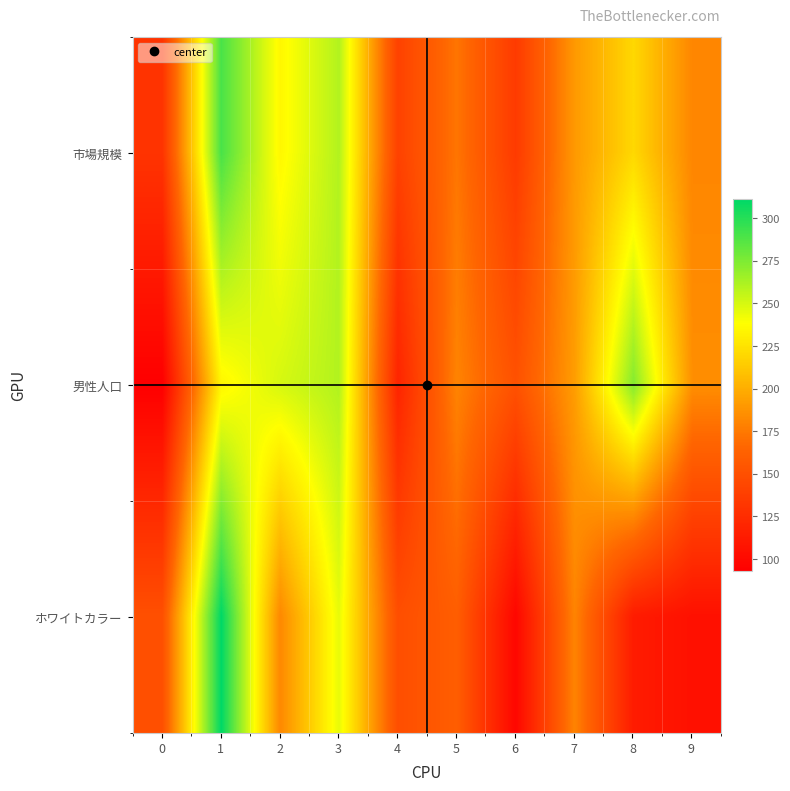

Reading right to left, list all the values displayed in this chart.

市場規模: 9=181	8=220	7=190	6=135	5=173	4=140	3=260	2=235	1=290	0=130
男性人口: 9=185	8=273	7=192	6=151	5=180	4=119	3=260	2=250	1=234	0=93
ホワイトカラー: 9=105	8=113	7=180	6=98	5=160	4=149	3=245	2=182	1=311	0=150